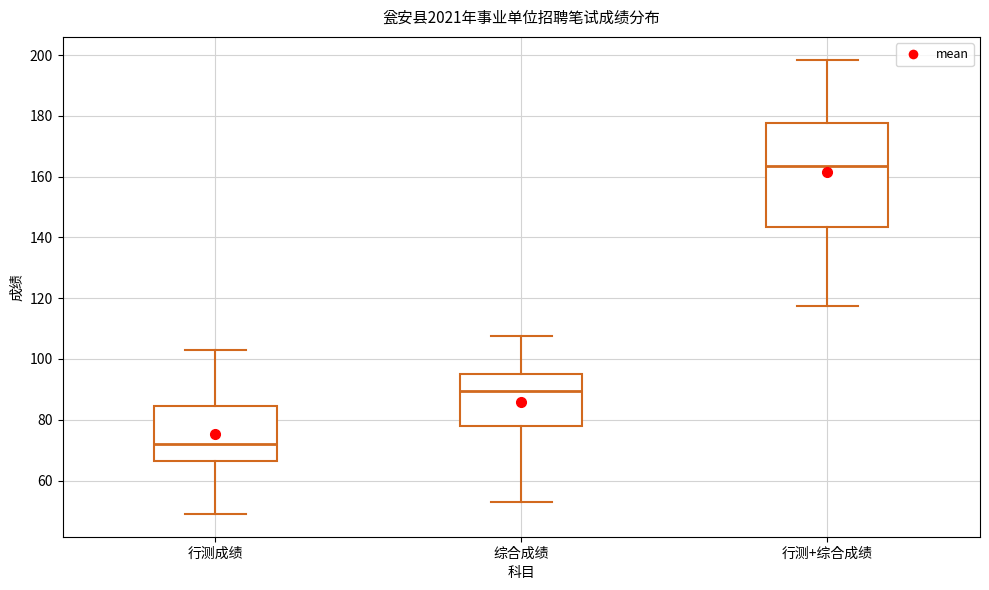

Comparing the boxes themselves (not the whiskers), which one is the tallest?

行测+综合成绩